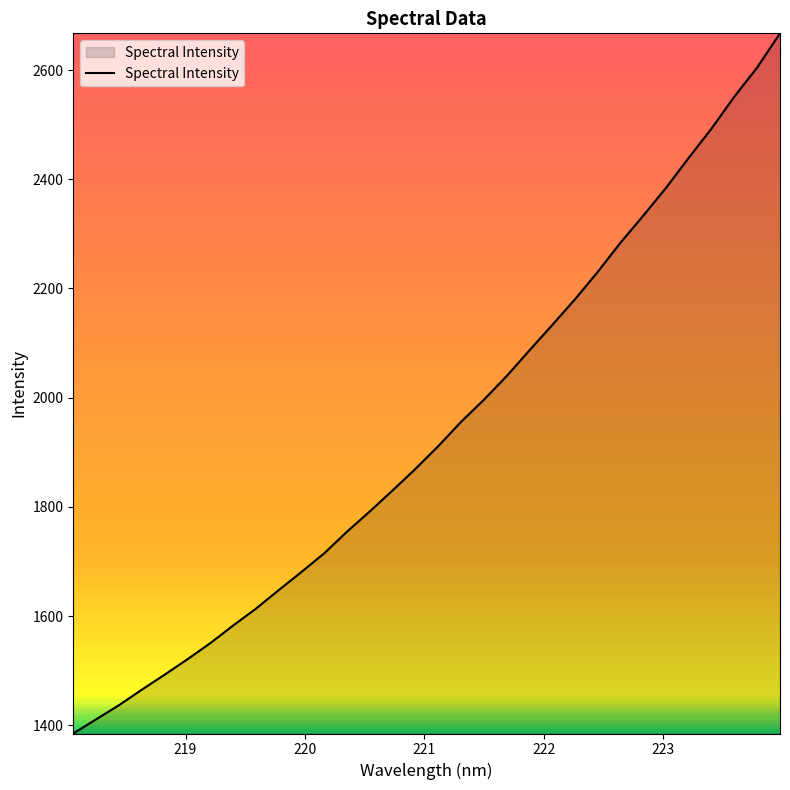

What is the difference between the maximum and minimum values?

1282.0